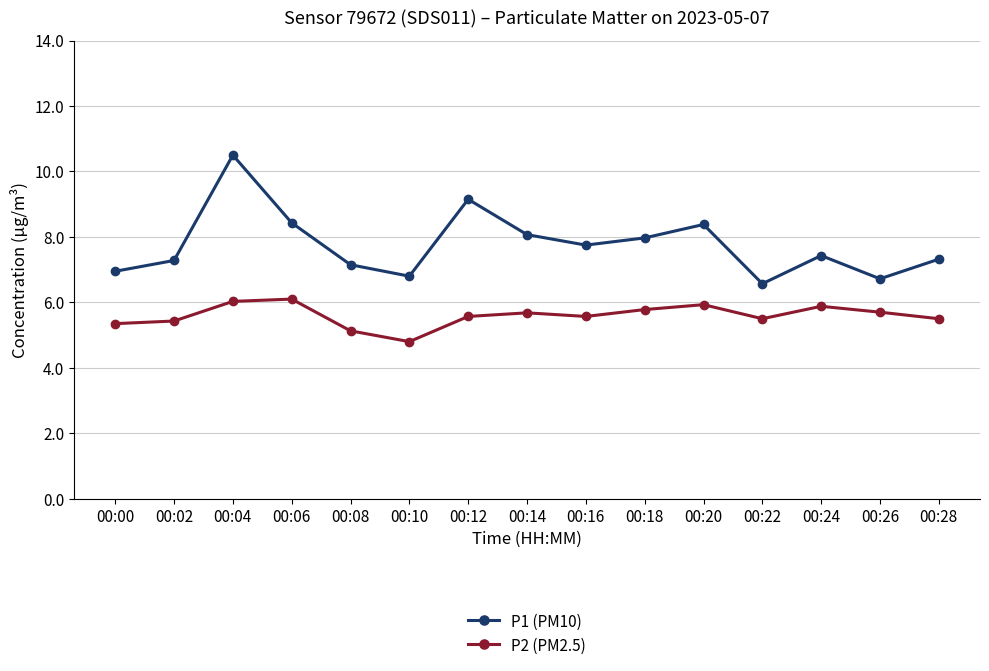

Which series changed the most between 00:10 and 00:24?

P2 (PM2.5)